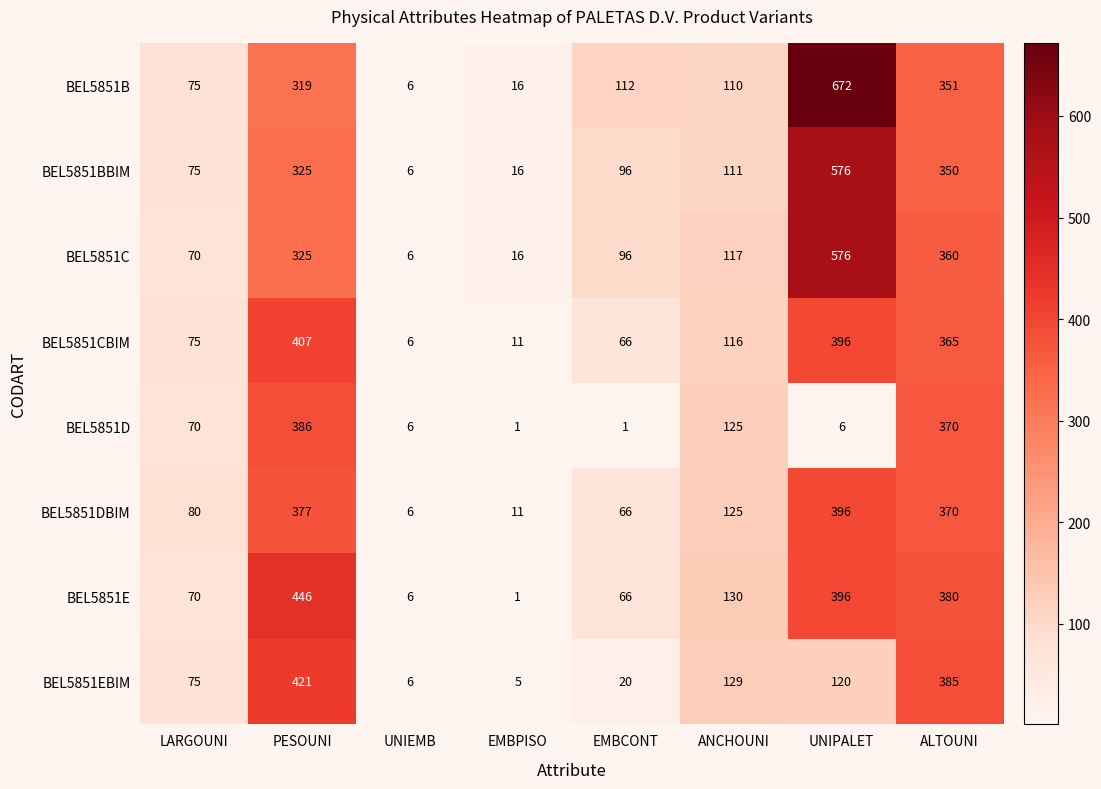

How many values in the BEL5851CBIM series are below 116?

4